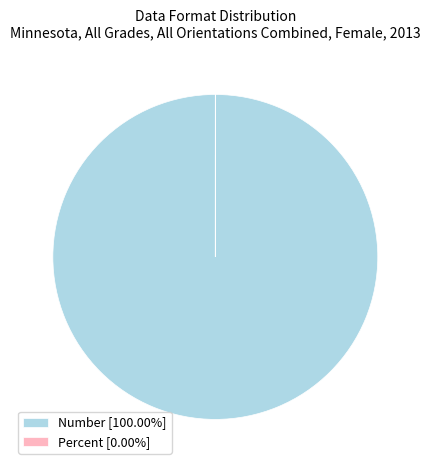

Is there any slice that represents more than half of the pie?

Yes